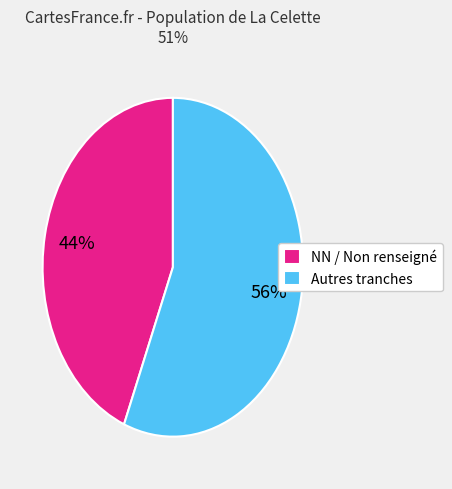

To the nearest percent, what is the difference between the largest and smallest slice percentages?

12%